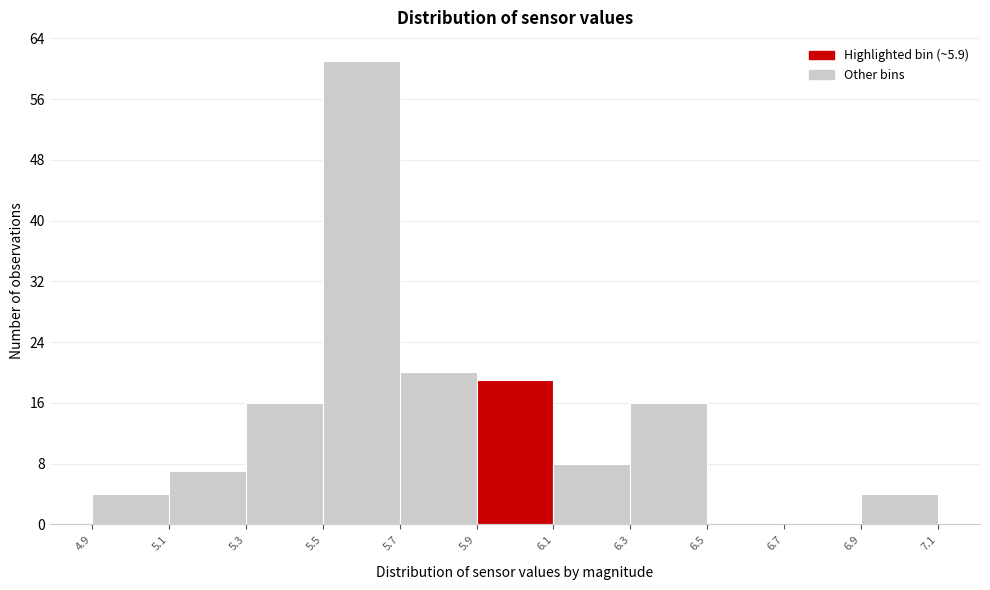

Reading left to right, list every bar in this chart as the range it spans on the x-axis followed by its height. The values are not printed on the chart, so give them approximately, as read against the axis.

4.9 to 5.1: 4
5.1 to 5.3: 7
5.3 to 5.5: 16
5.5 to 5.7: 61
5.7 to 5.9: 20
5.9 to 6.1: 19
6.1 to 6.3: 8
6.3 to 6.5: 16
6.5 to 6.7: 0
6.7 to 6.9: 0
6.9 to 7.1: 4